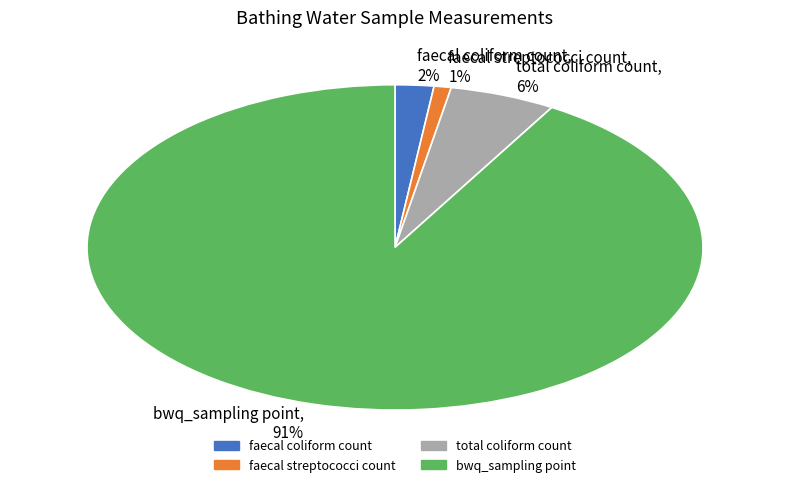

To the nearest percent, what is the average slice percentage?

25%